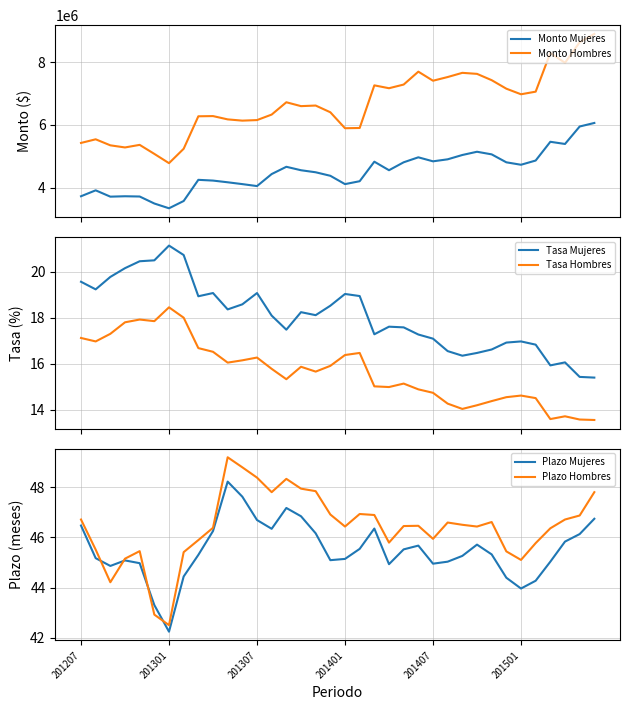

How many series are shown in this chart?

6